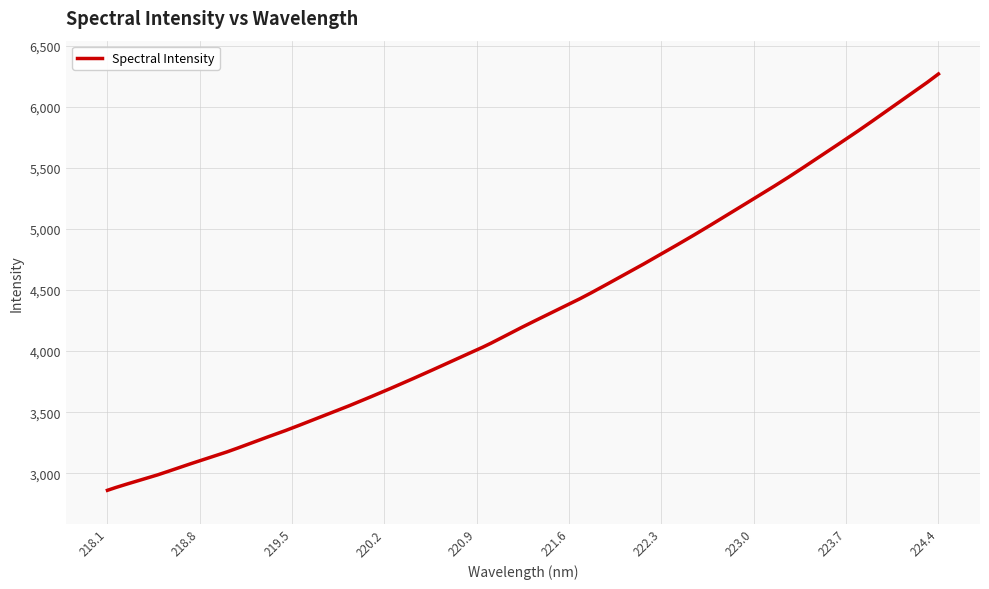

What is the difference between the maximum and minimum values?

3411.5